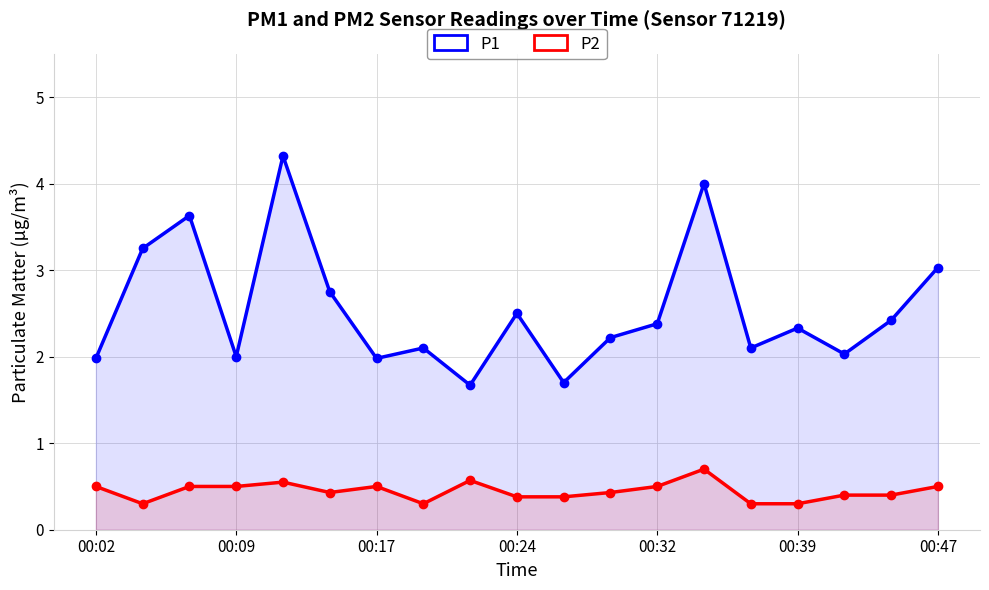

Which series has the largest range (max minus min)?

P1